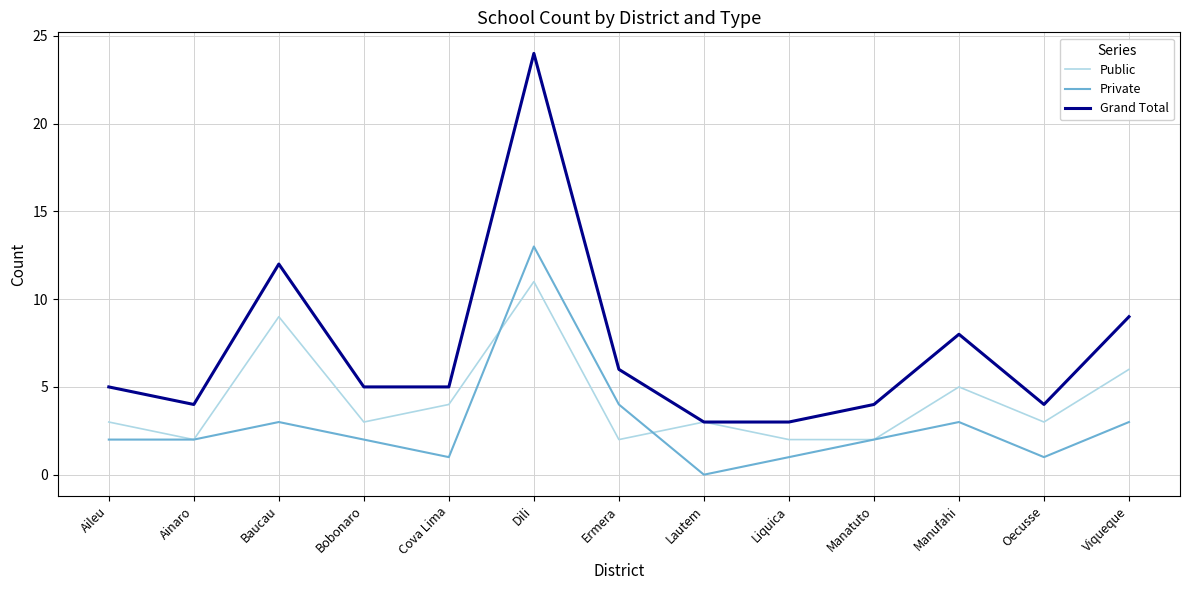

What is the total value across all series at Oecusse?

8